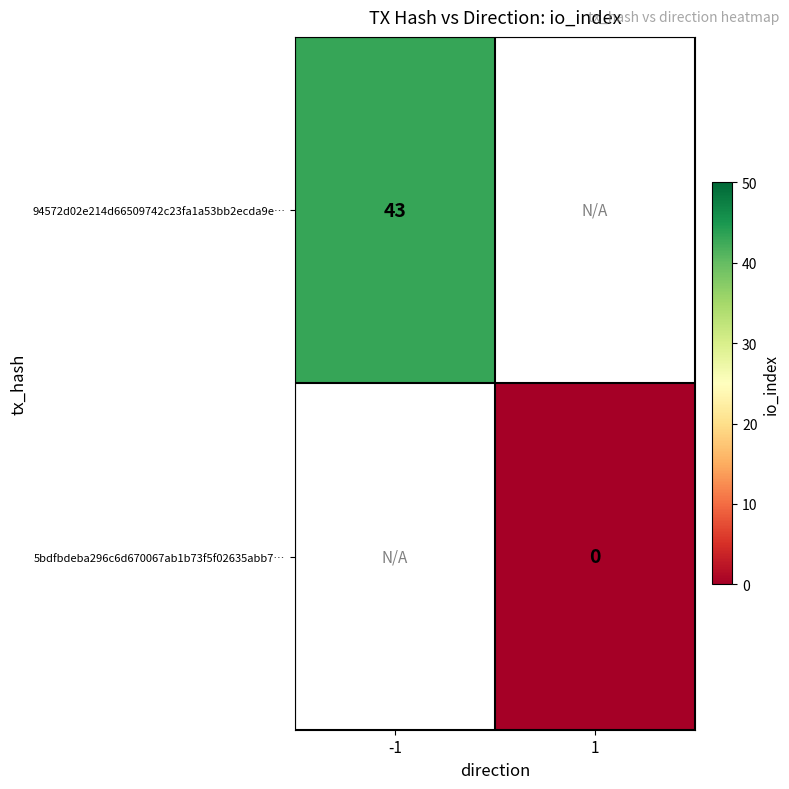

True or false: 94572d02e214d66509742c23fa1a53bb2ecda9e… has a value of 43 at -1.

True